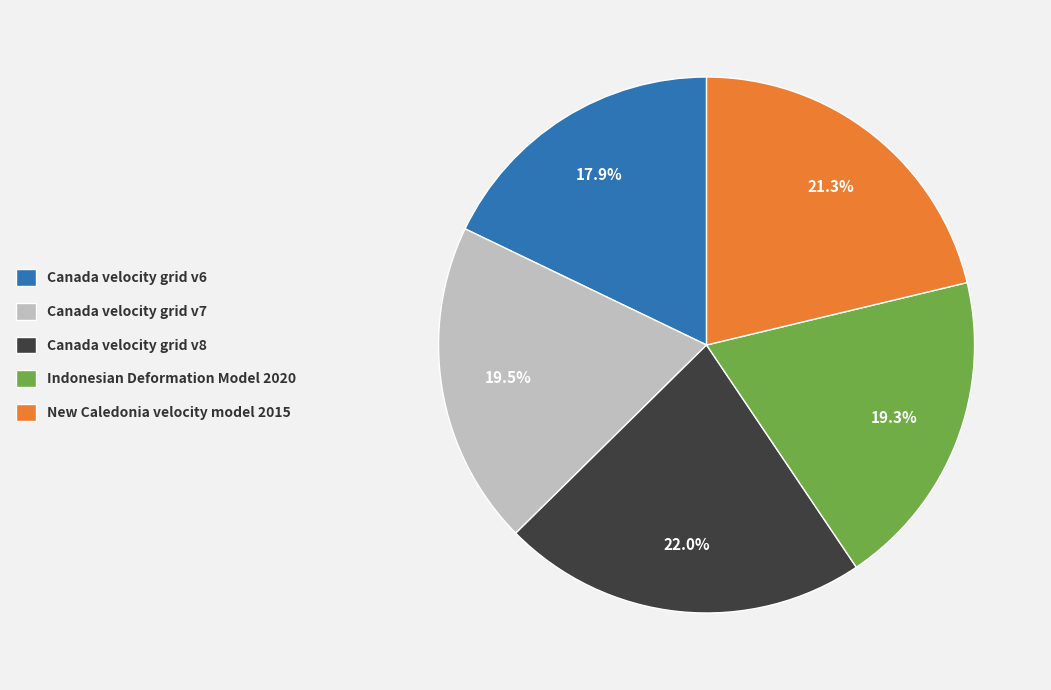

Which has a higher value, Indonesian Deformation Model 2020 or Canada velocity grid v6?

Indonesian Deformation Model 2020